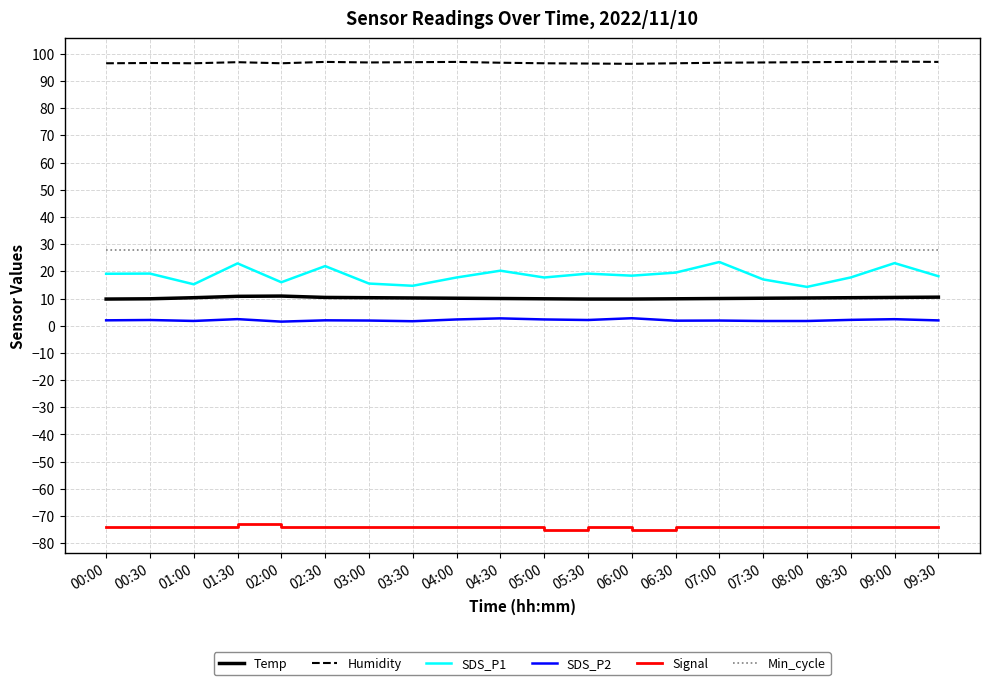

Which series has the largest range (max minus min)?

SDS_P1